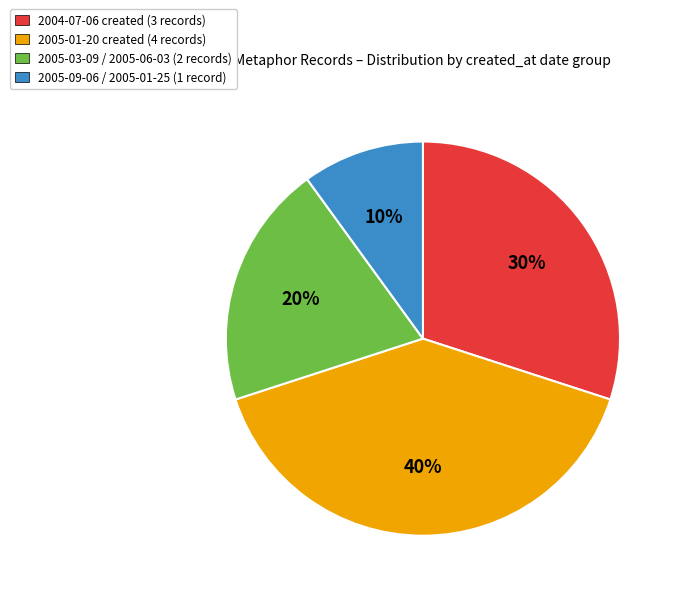

Which category has the smallest portion of the pie?

2005-09-06 / 2005-01-25 (1 record)